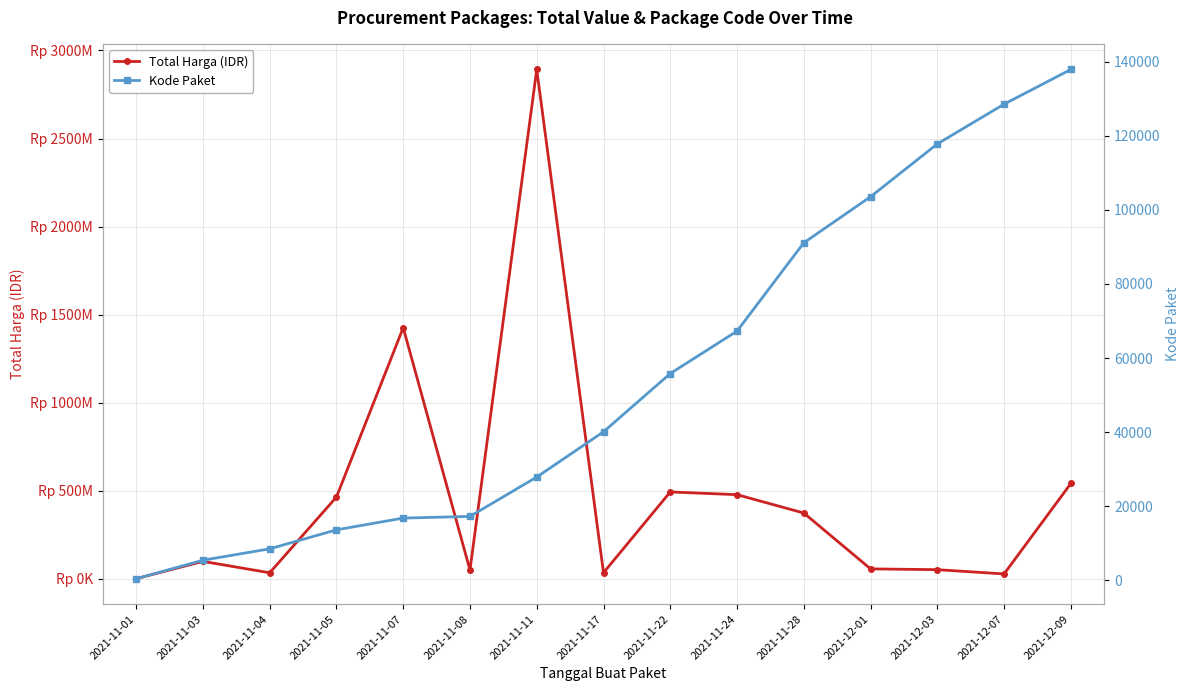

Between 2021-11-08 and 2021-12-09, which series saw the biggest shift?

Total Harga (IDR)